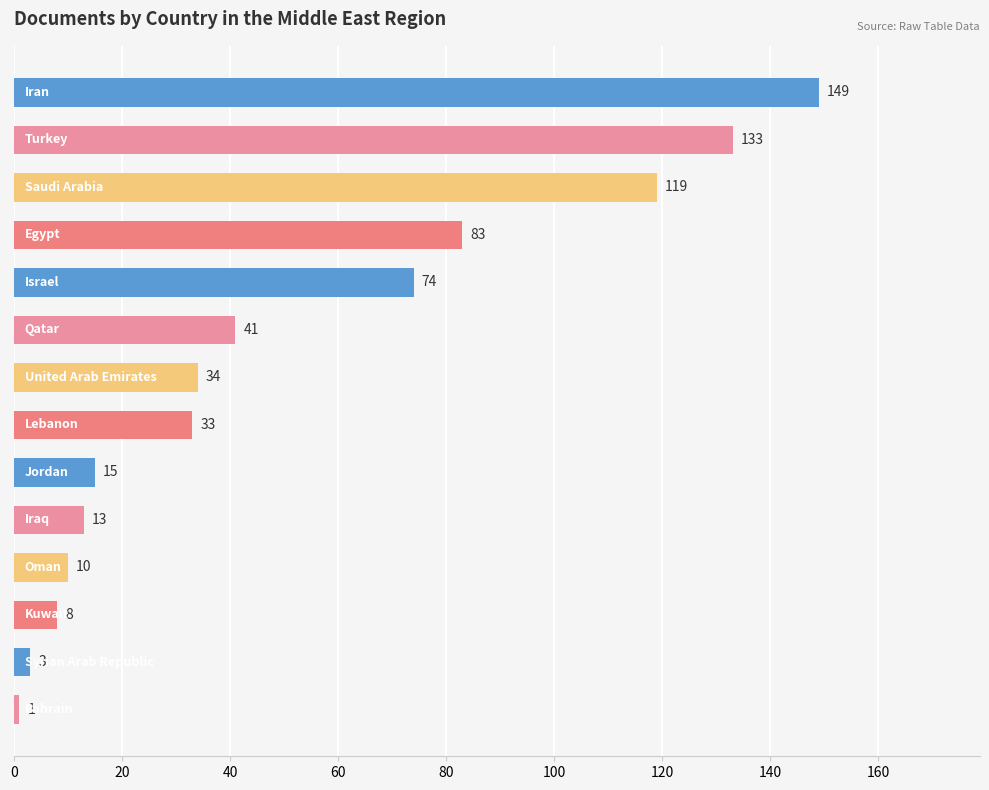

What is the difference between the maximum and minimum values?

148